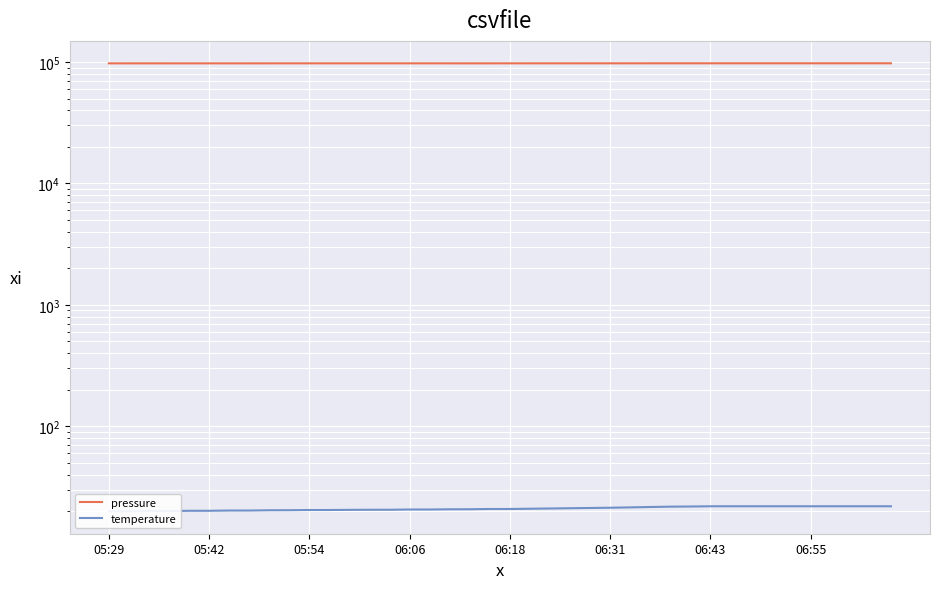

What is the difference between the highest and lowest values at 19?

97464.0